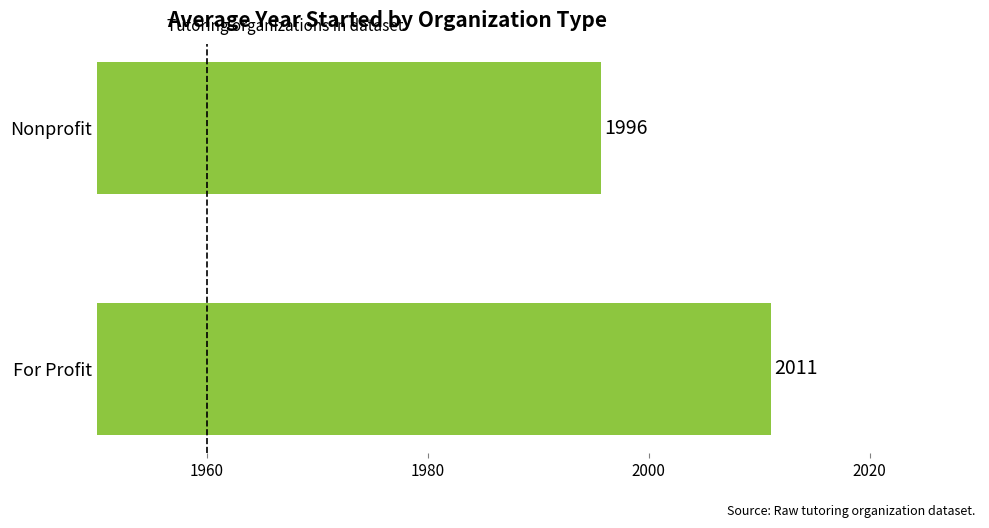

True or false: the data shows 745.6 at Nonprofit.

False